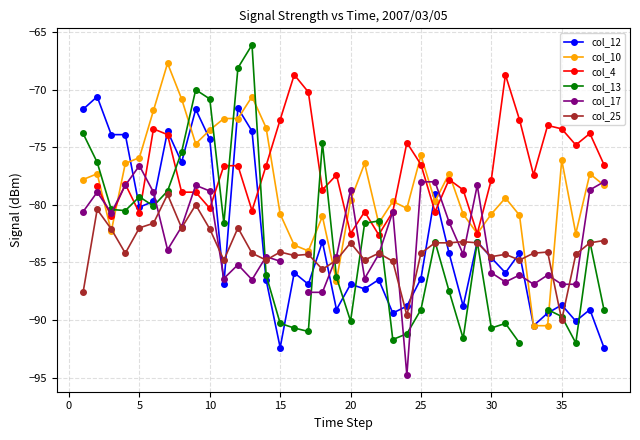

The value of col_10 at 15 is -80.8. True or false?

True